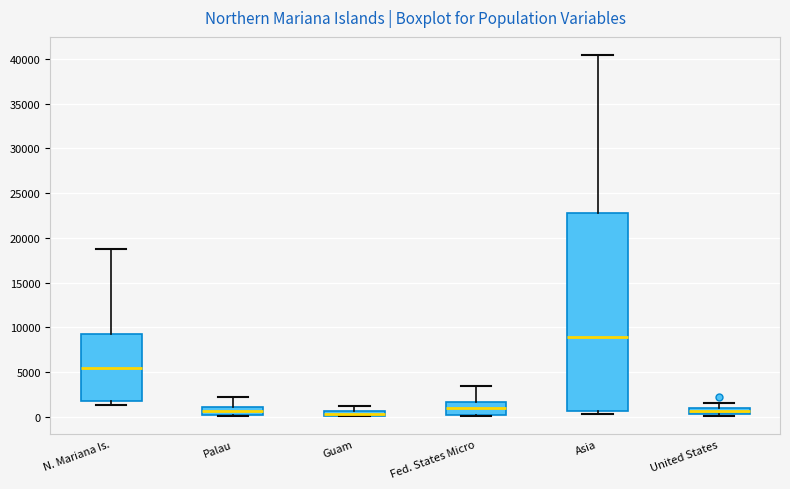

Where does the median line of the box for Palau sit on the y-axis? The values are not printed on the chart, so give them approximately, as read against the axis.

500